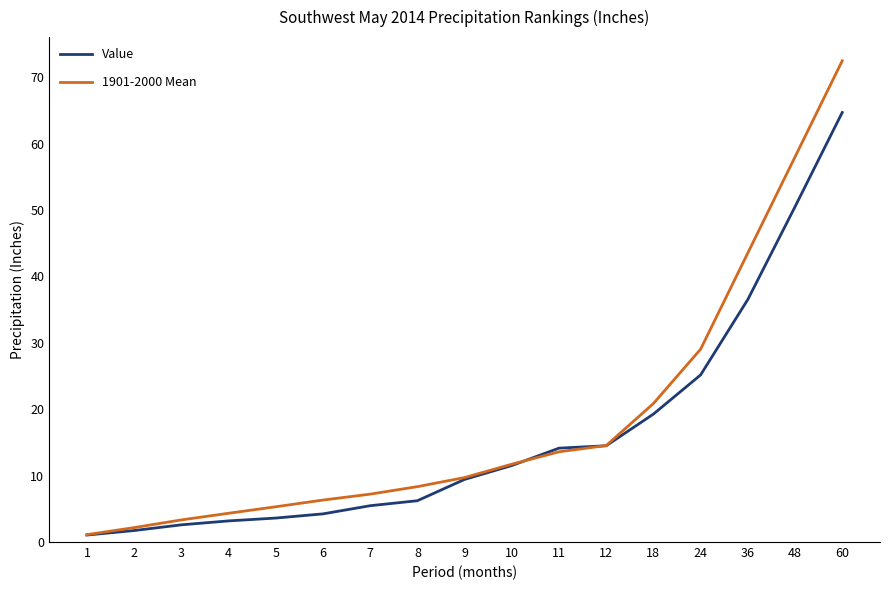

Read the Value value at 24.

25.2